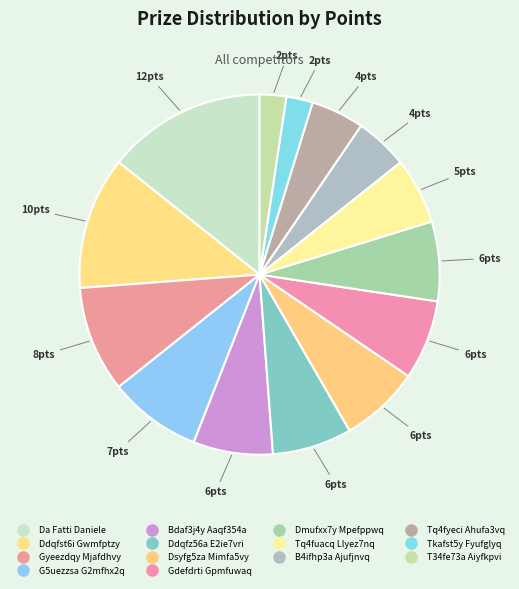

To the nearest percent, what is the average slice percentage?

7%